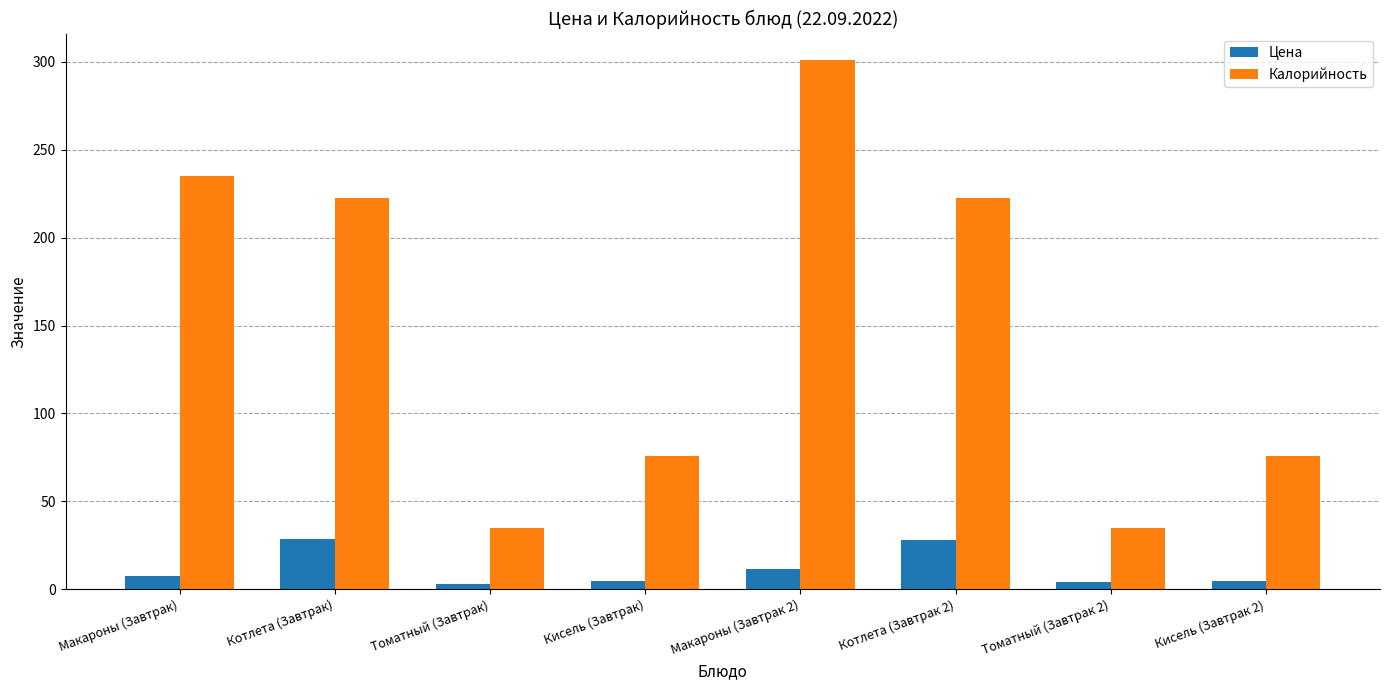

What position from the right is Котлета (Завтрак 2)?

3